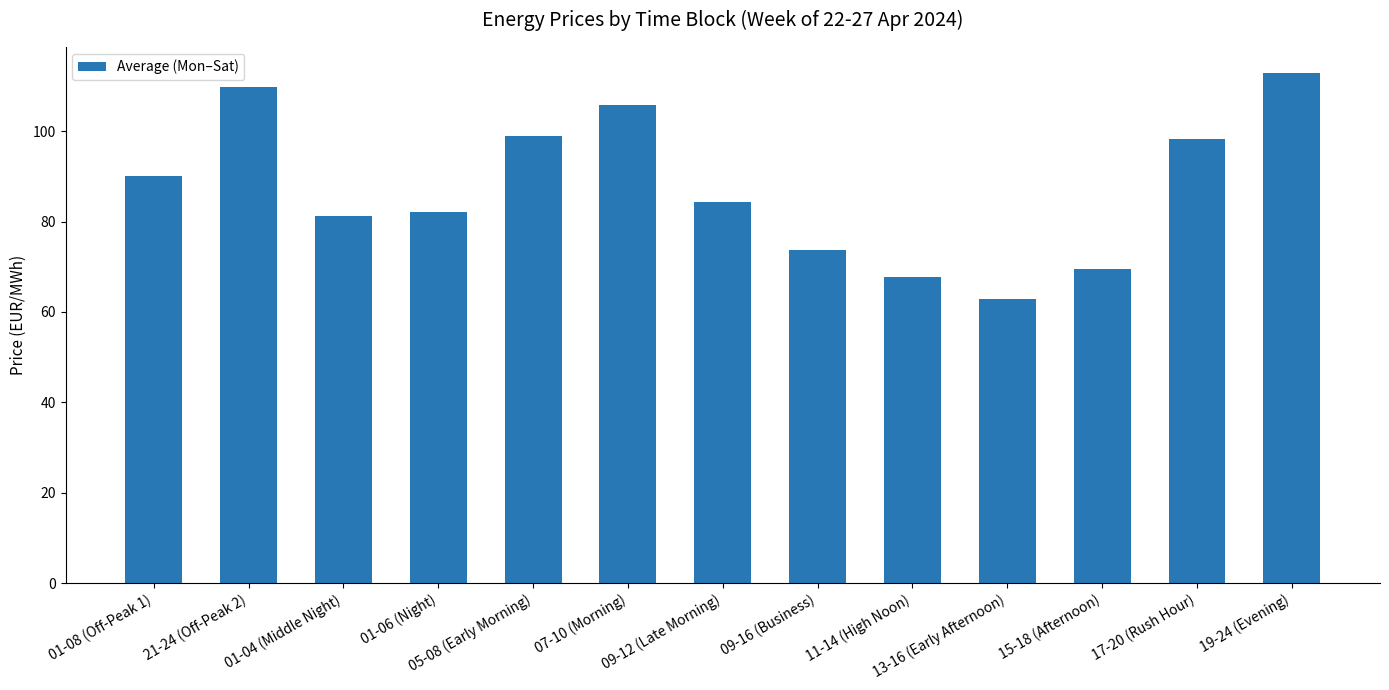

What is the approximate value at 01-04 (Middle Night)?

81.3